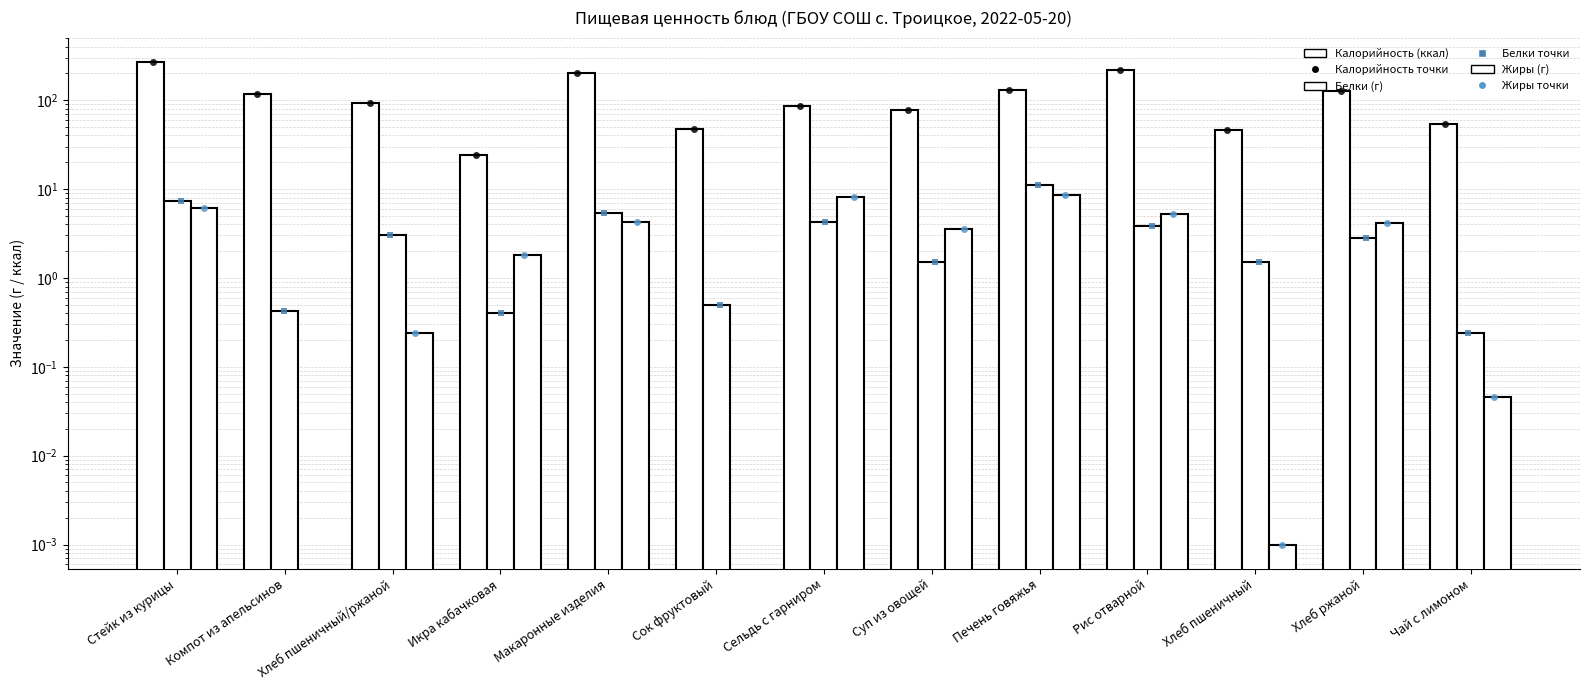

Which series reaches the minimum Y coordinate?

Жиры